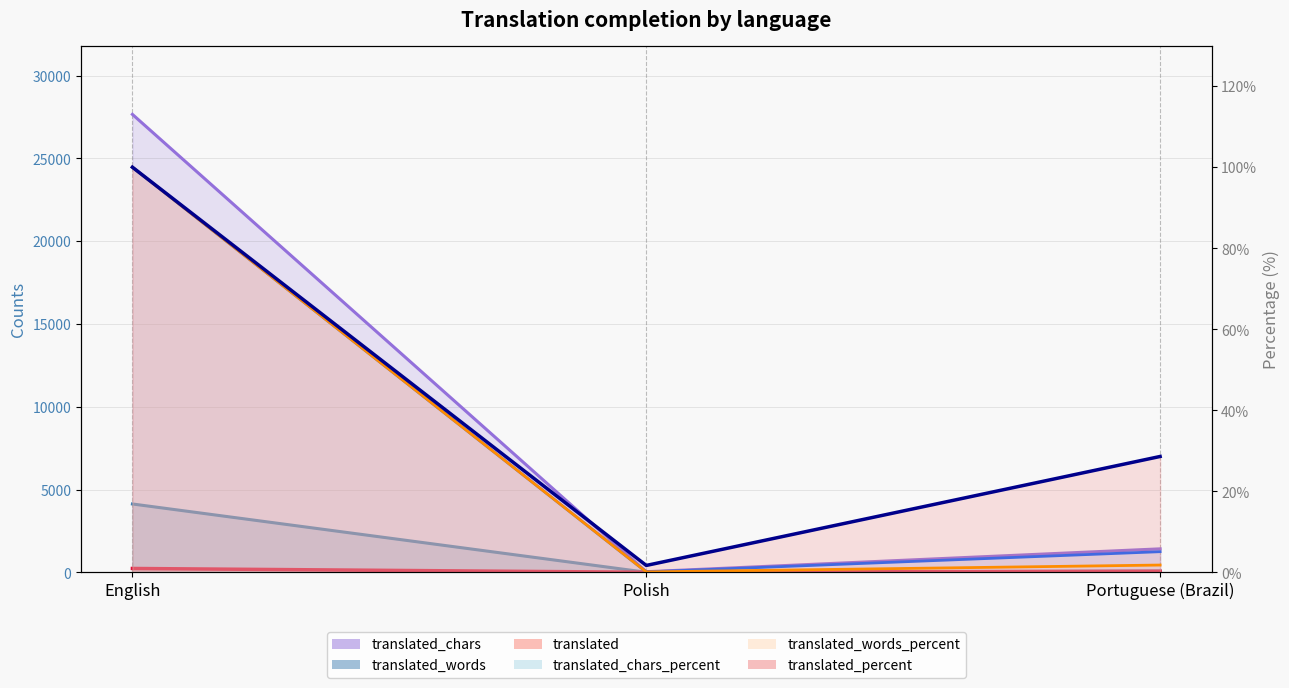

What is the difference between the translated_chars values at Polish and Portuguese (Brazil)?

1382.0